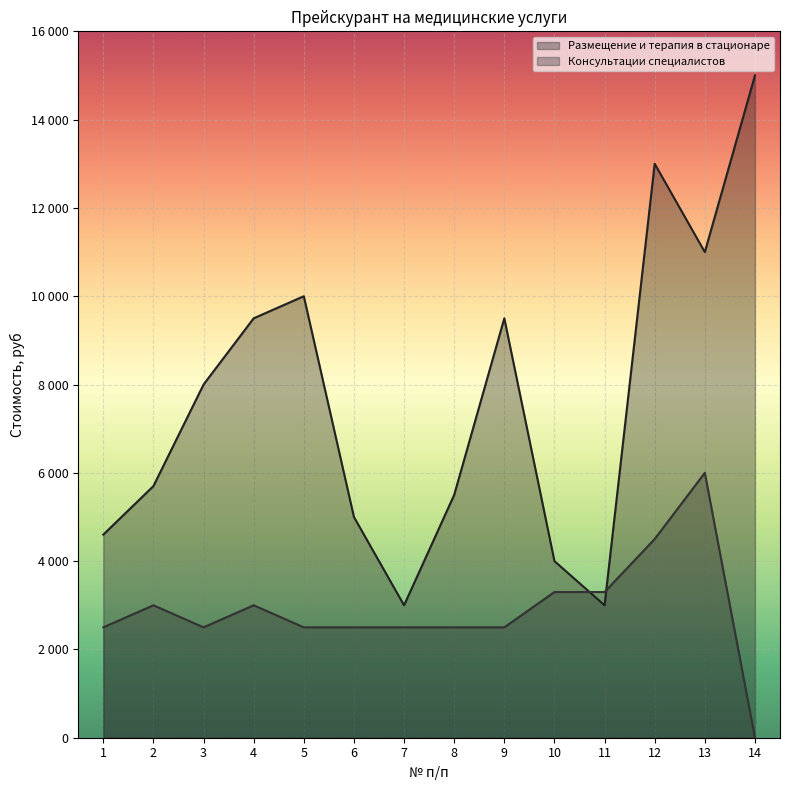

True or false: Консультации специалистов has a value of 648 at 7.

False